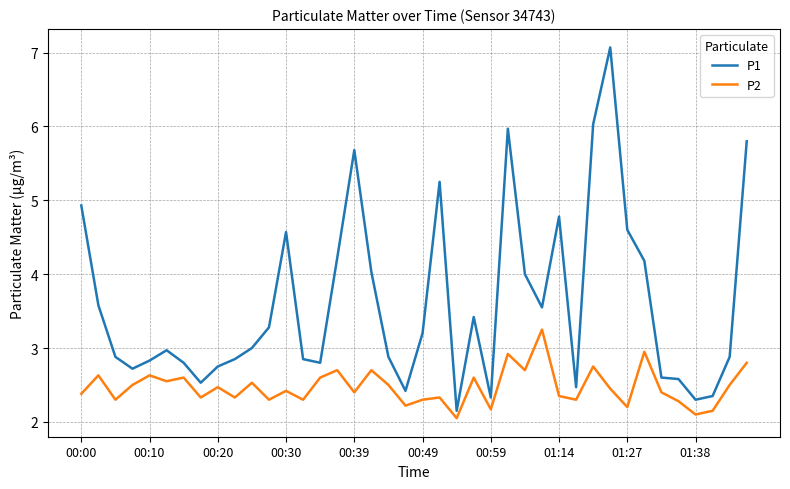

What is the sum of all P1 values?

144.1